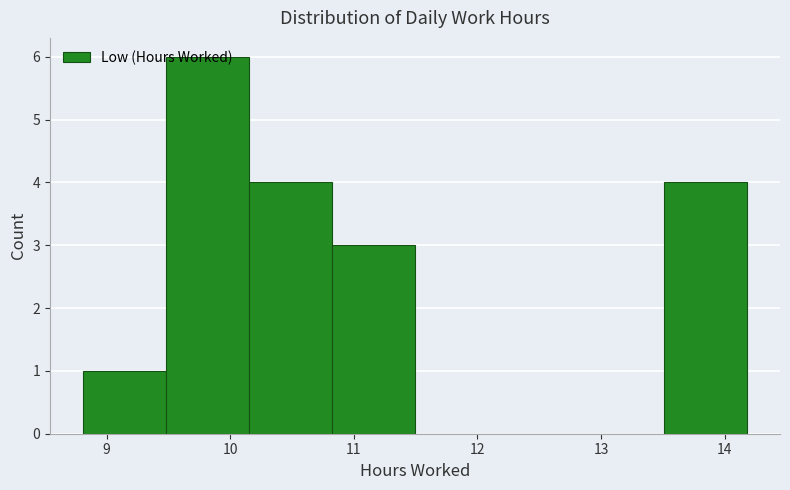

What is the height of the bar covering 10.8 to 11.5 on the x-axis? Neither the bar edges nor the heights are printed on the chart, so give them approximately, as read against the axes.

3